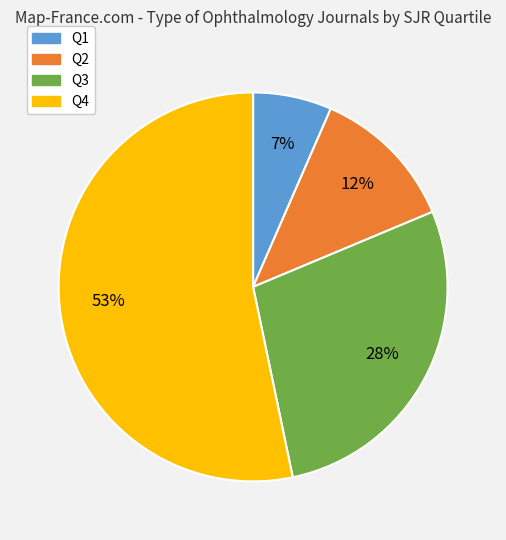

Which category has the biggest portion of the pie?

Q4